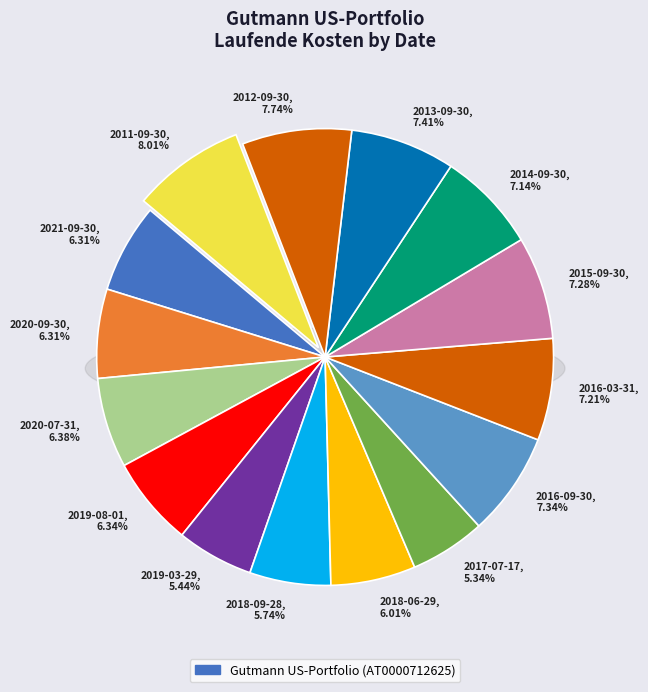

Which slice is the largest?

2011-09-30